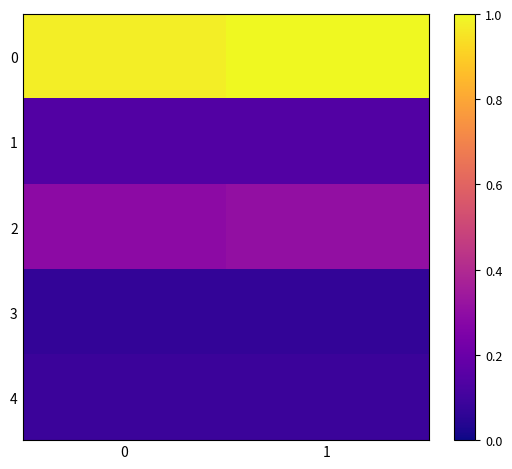

Reading left to right, list all the values displayed in this chart.

0: 0=1.0	1=1.0
1: 0=0.1	1=0.1
2: 0=0.3	1=0.3
3: 0=0.1	1=0.1
4: 0=0.1	1=0.1